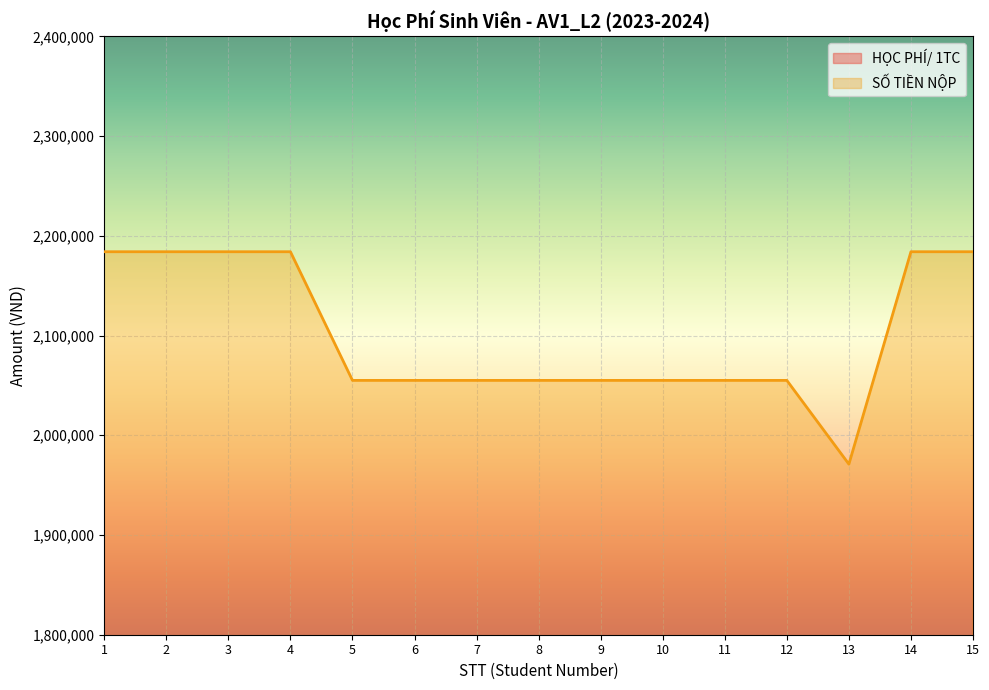

Is it true that SỐ TIỀN NỘP equals 739871 at 11?

False